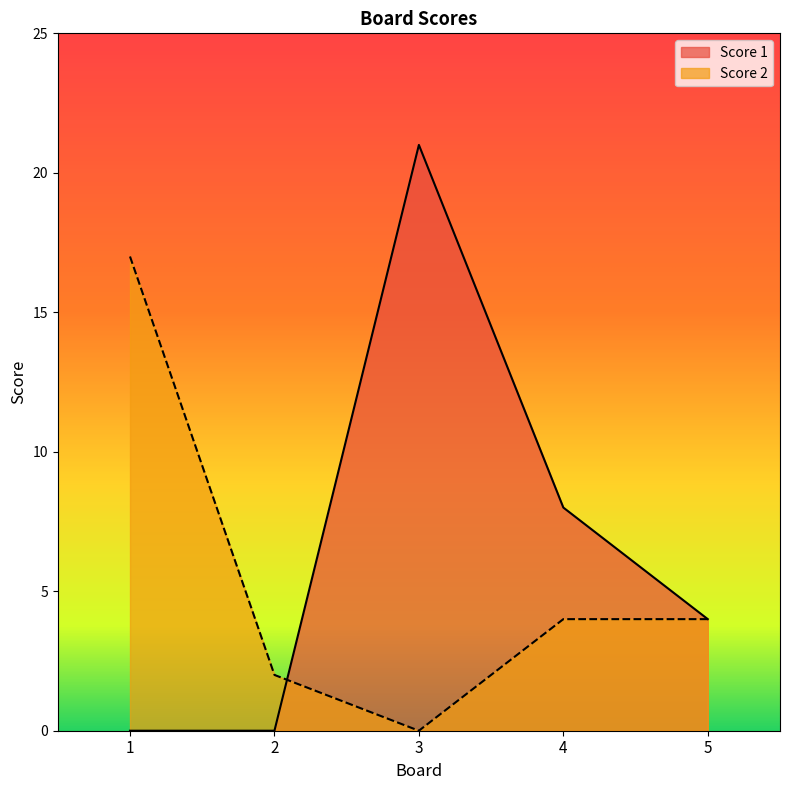

True or false: Score 2 and Score 1 cross at least once.

True